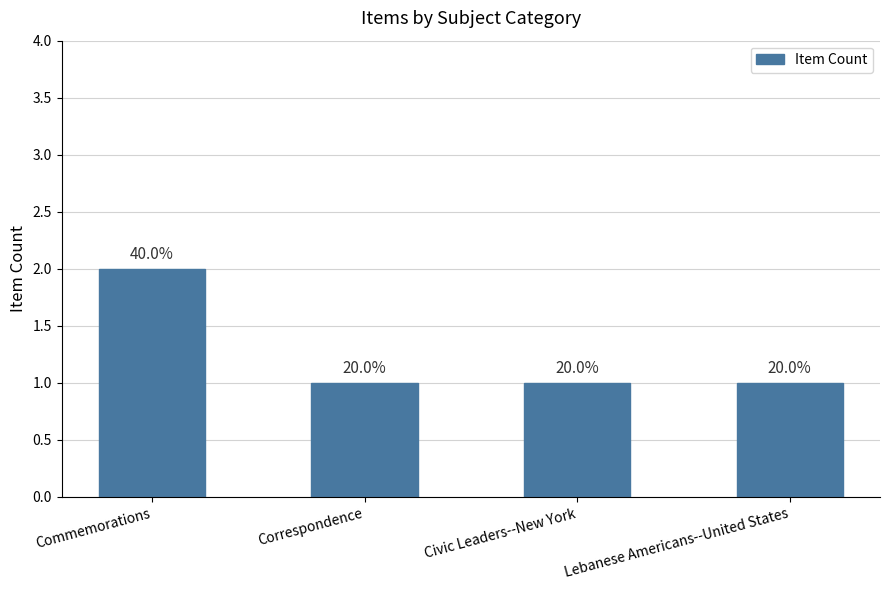

What is the ratio of the value at Commemorations to the value at Lebanese Americans--United States?

2.0